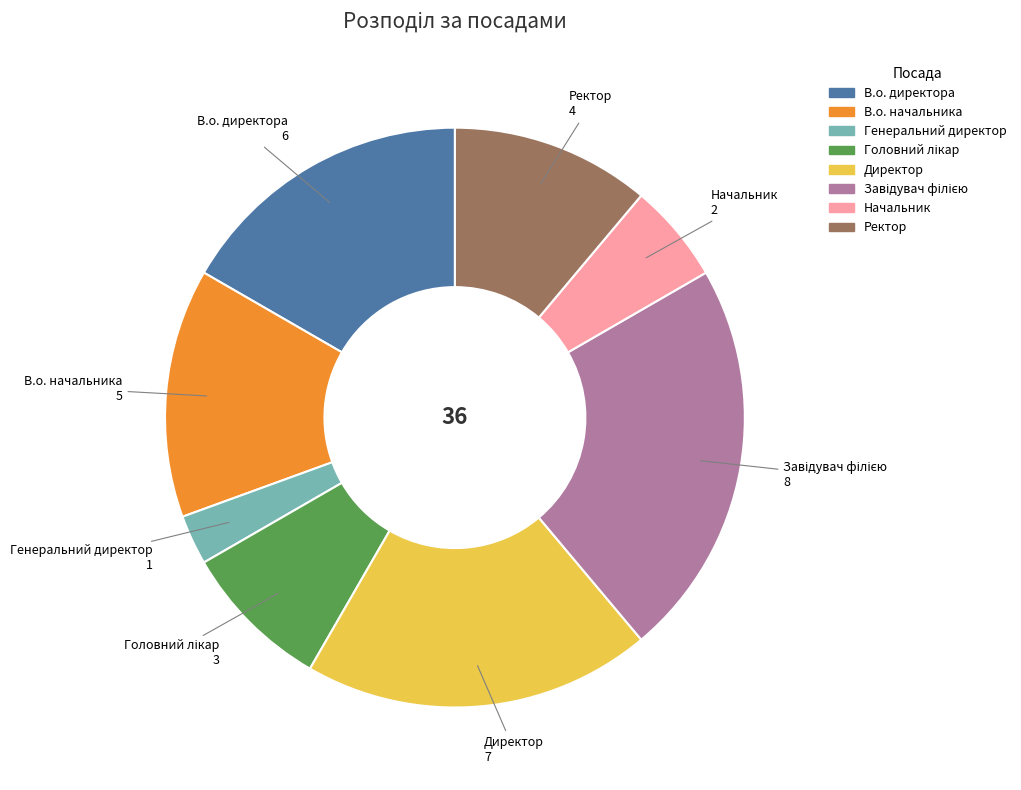

Approximately how many times larger is the value at Генеральний директор compared to Начальник?

0.5